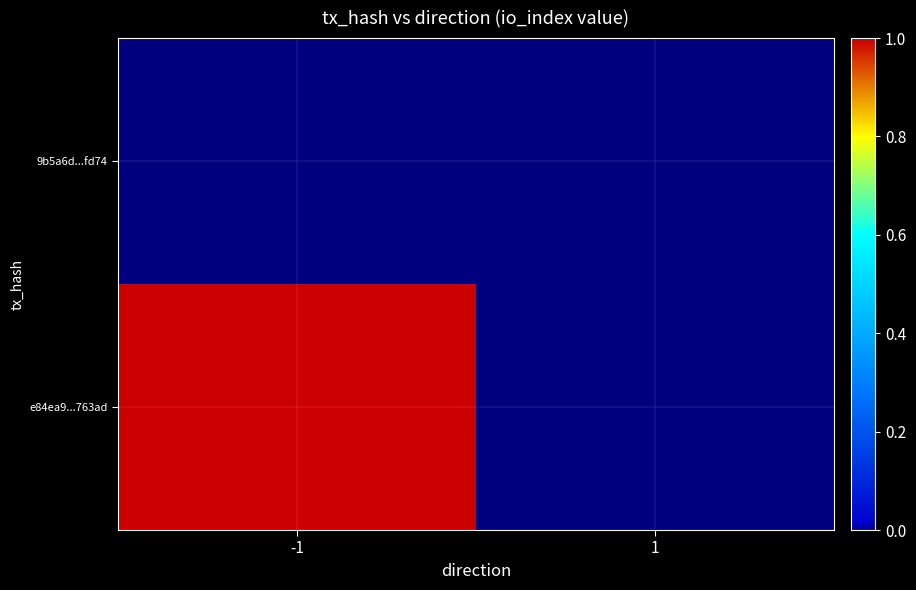

What is the difference between the highest and lowest values at -1?

1